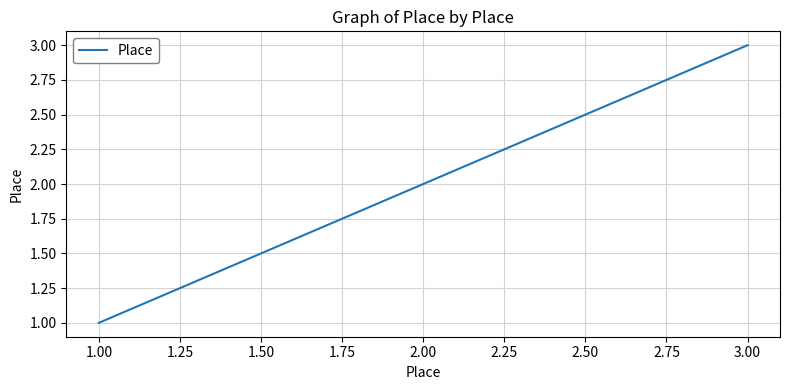

Between 1.00 and 3.00, which is larger?

3.00